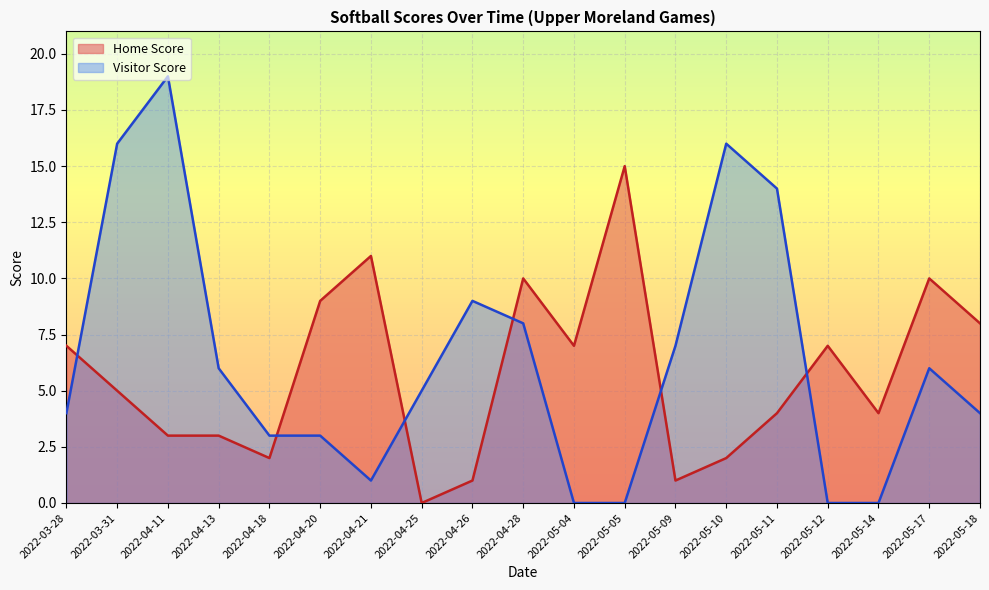

What is the average value of the Visitor Score series?

6